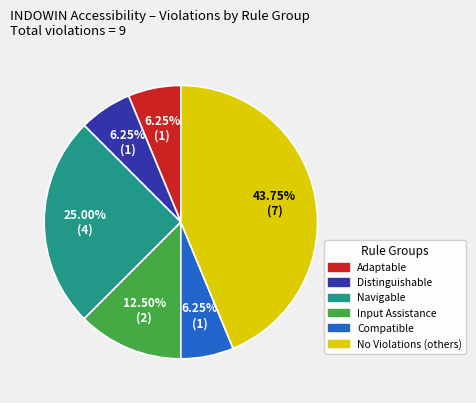

Is there a majority slice in this chart?

No